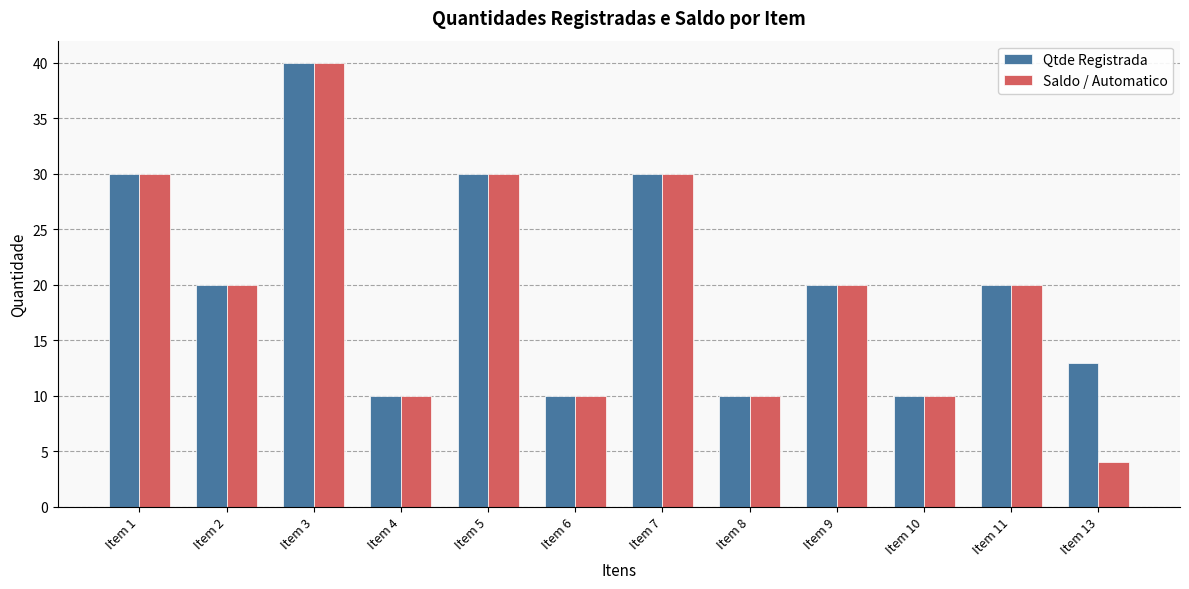

How many categories are shown in the chart?

12